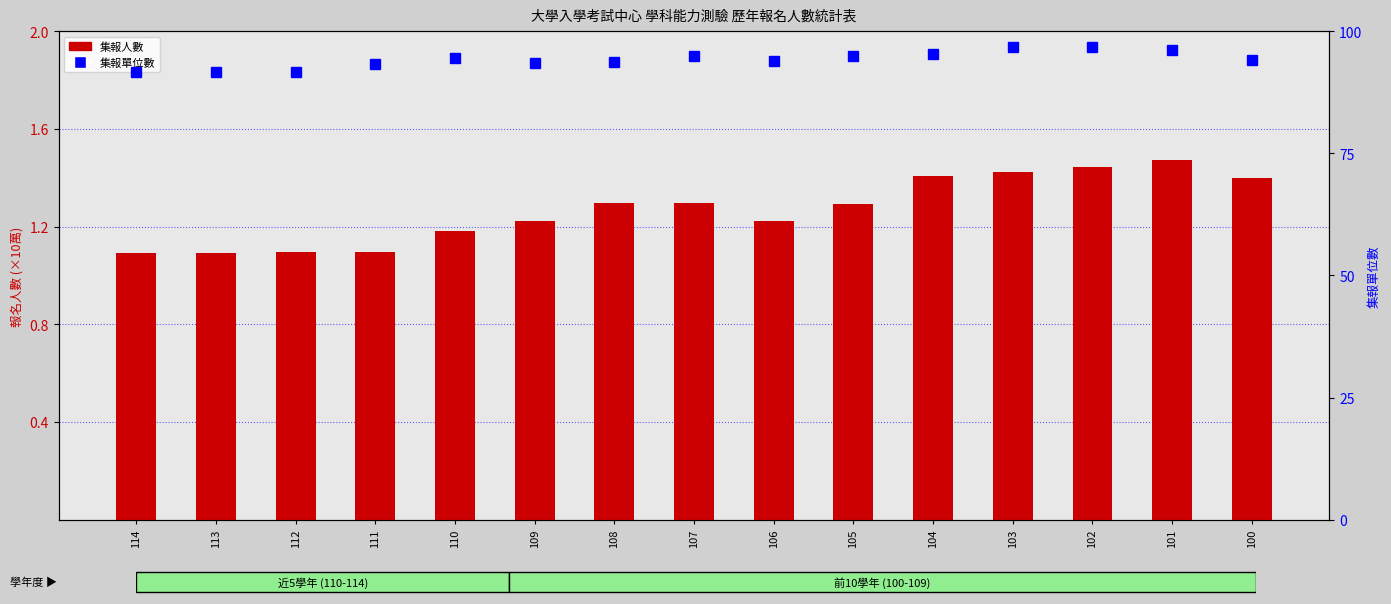

What is the difference between the maximum and minimum values in the 集報人數 (×10萬) series?

0.4